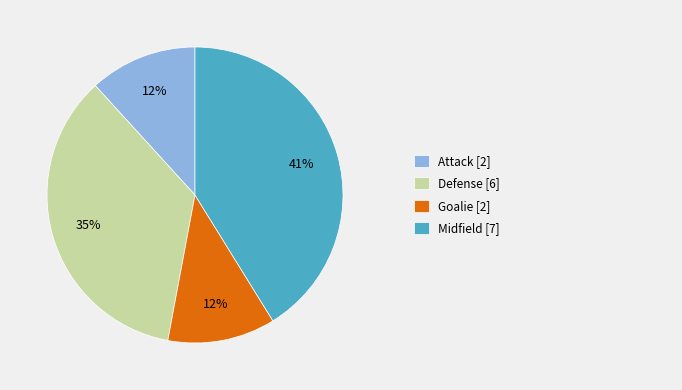

Is there any slice that represents more than half of the pie?

No